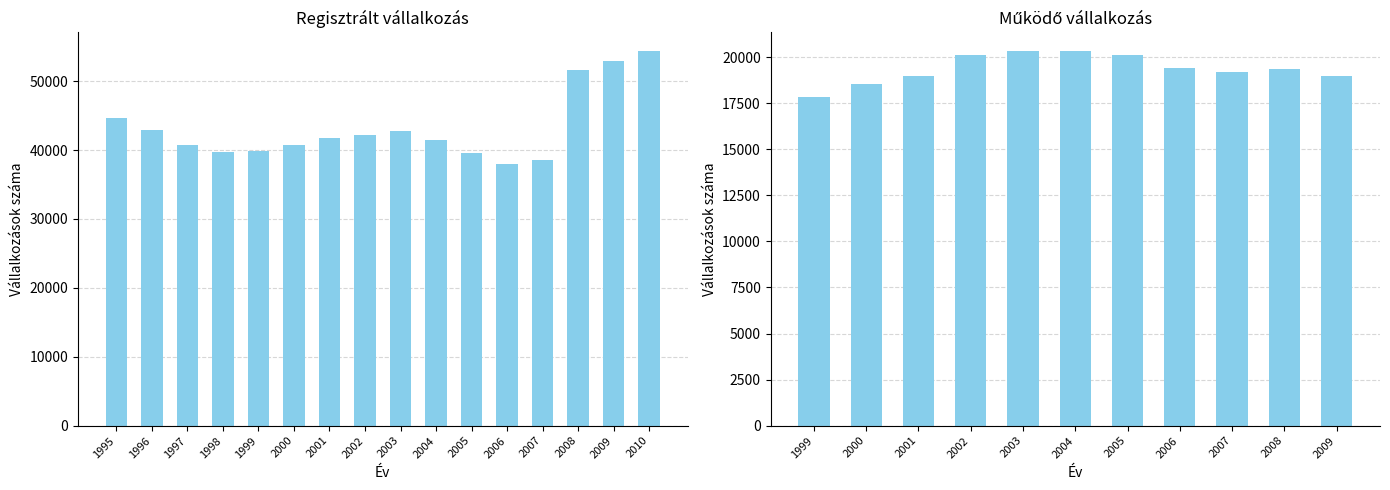

At which category does the chart reach its minimum across all series?

2006